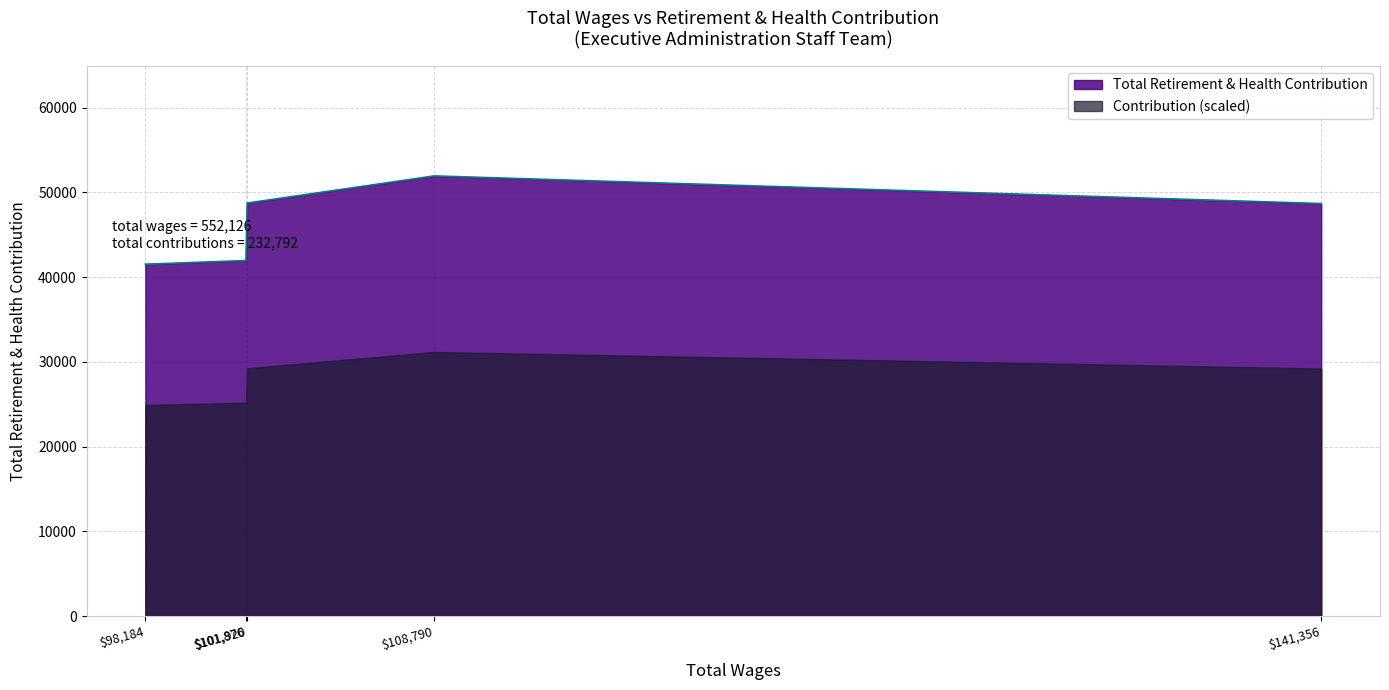

What is the maximum value shown in the chart?

51932.0